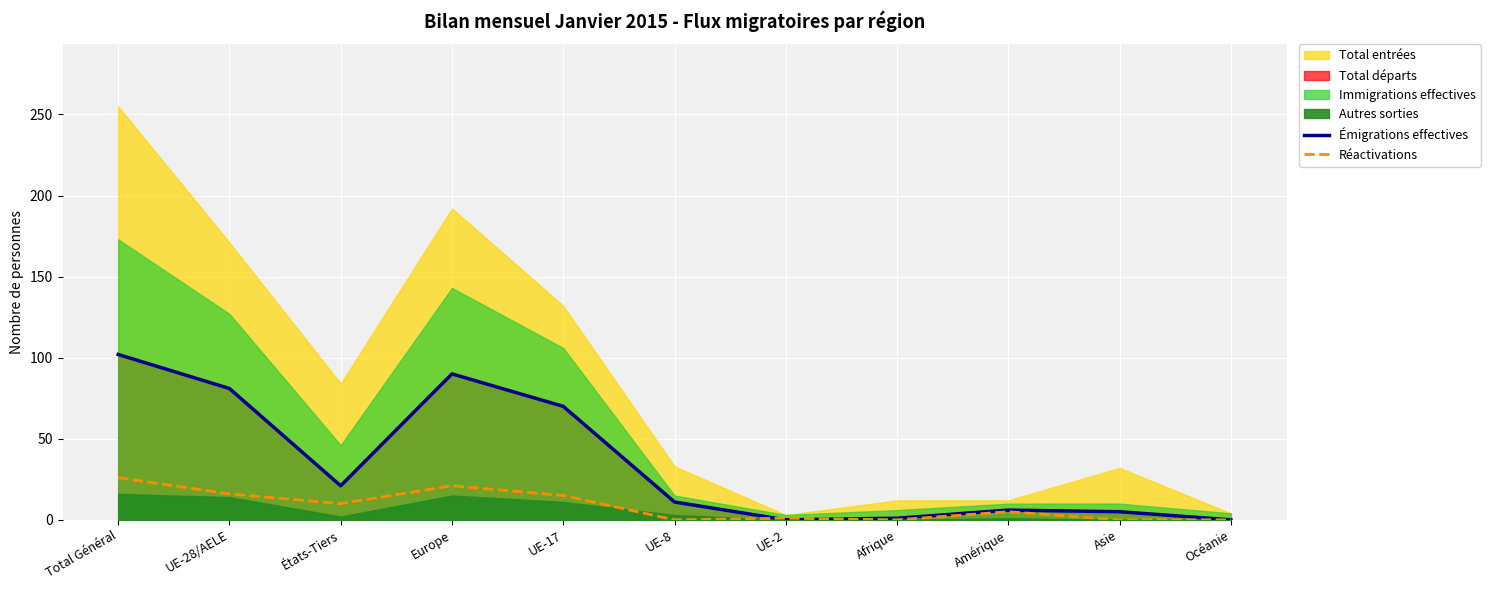

True or false: Émigrations effectives has a value of 34 at États-Tiers.

False